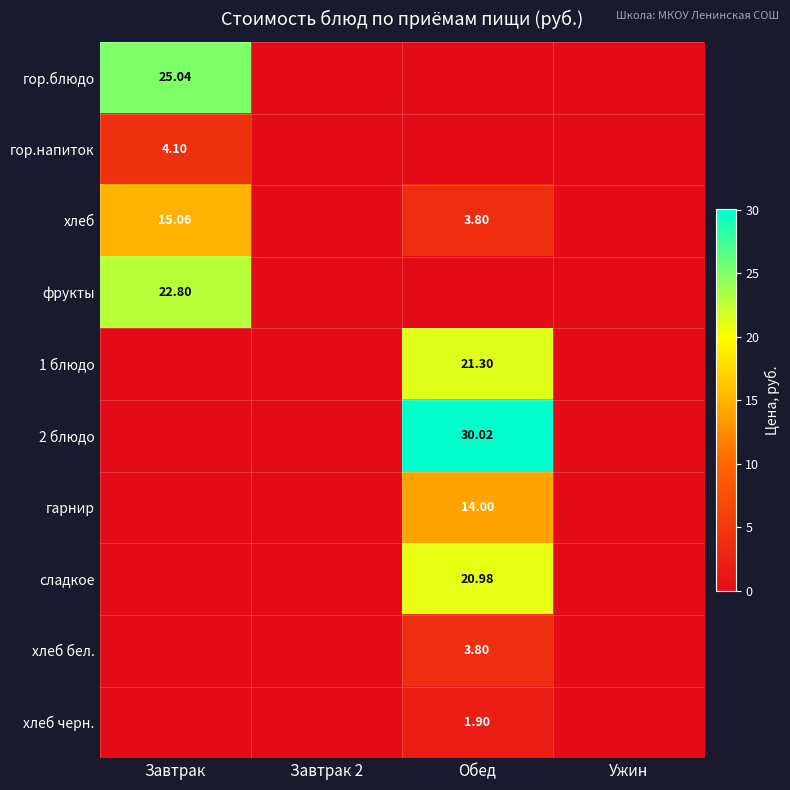

Which series has the widest spread of values?

2 блюдо